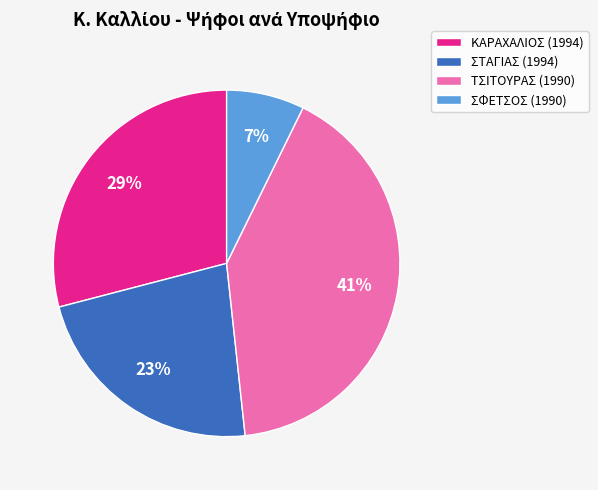

Combined, do ΤΣΙΤΟΥΡΑΣ (1990) and ΚΑΡΑΧΑΛΙΟΣ (1994) account for over 50%?

Yes